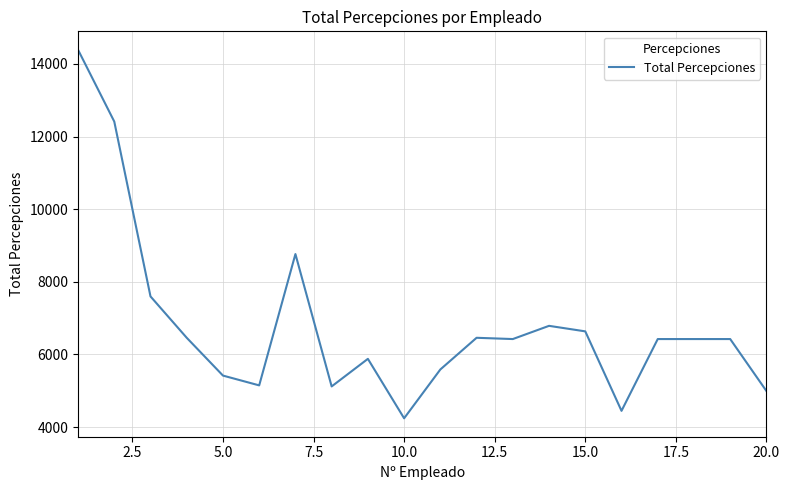

What is the sum of all values?

136041.2